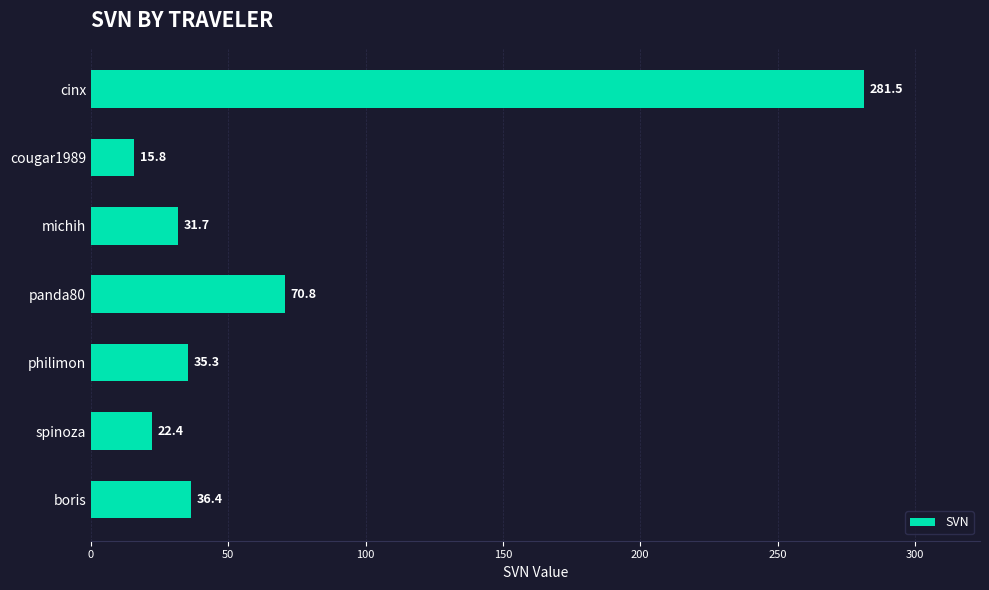

What is the difference between the second highest and second lowest values?

48.4